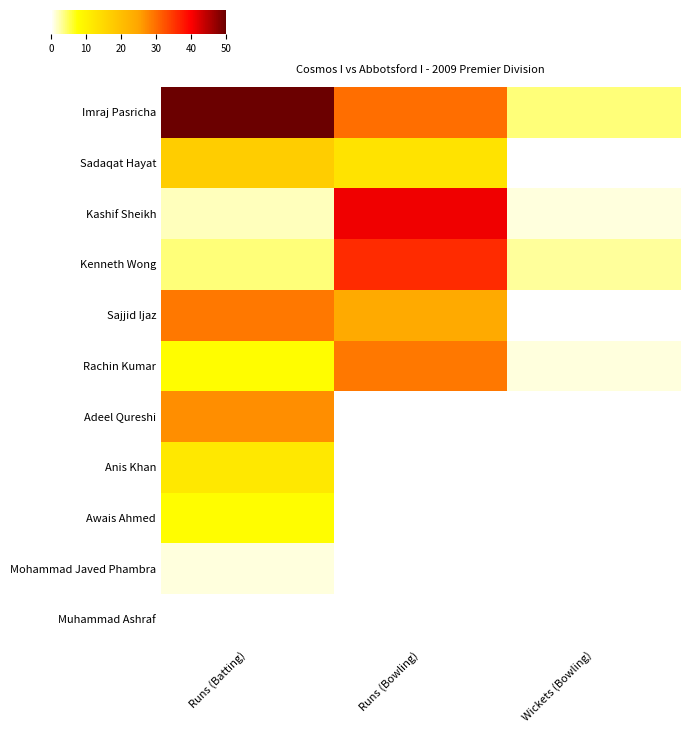

Which category has the highest value across all series?

Runs (Batting)